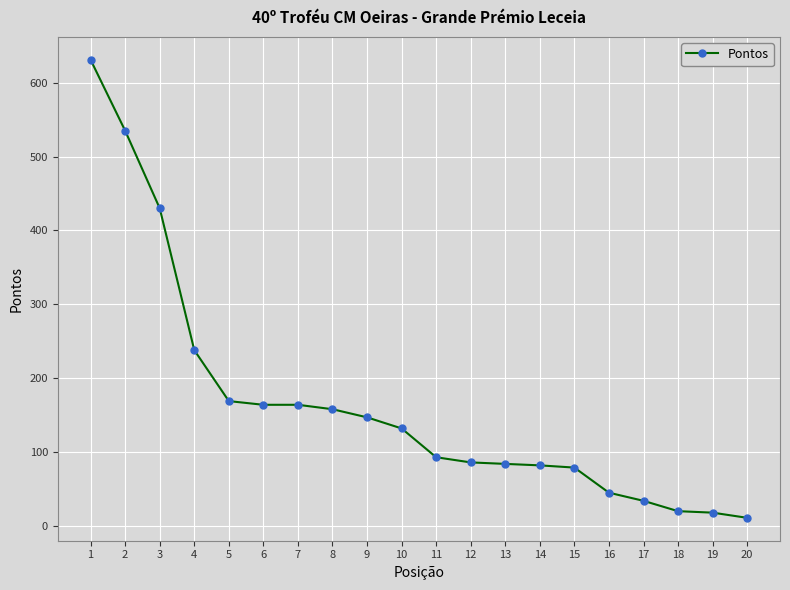

What is the maximum value shown in the chart?

631